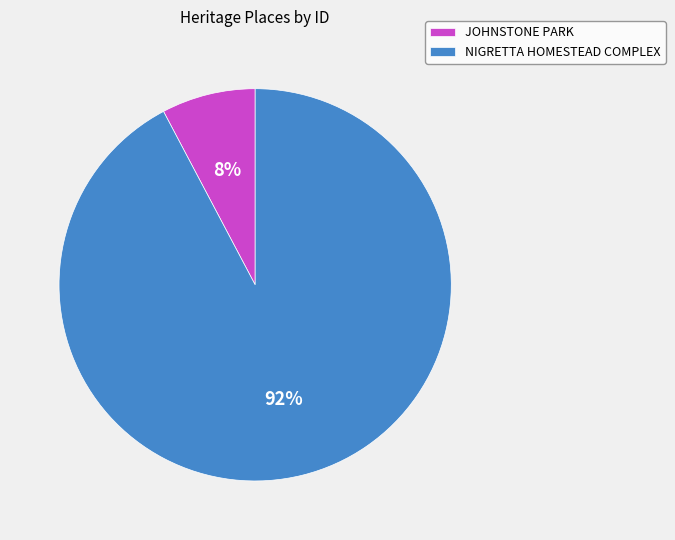

Is the sum of NIGRETTA HOMESTEAD COMPLEX and JOHNSTONE PARK greater than half?

Yes